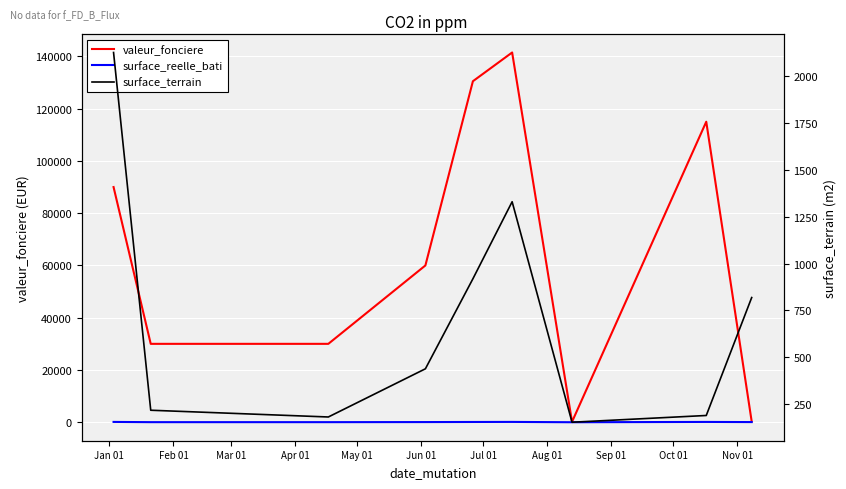

Which series has the largest range (max minus min)?

valeur_fonciere